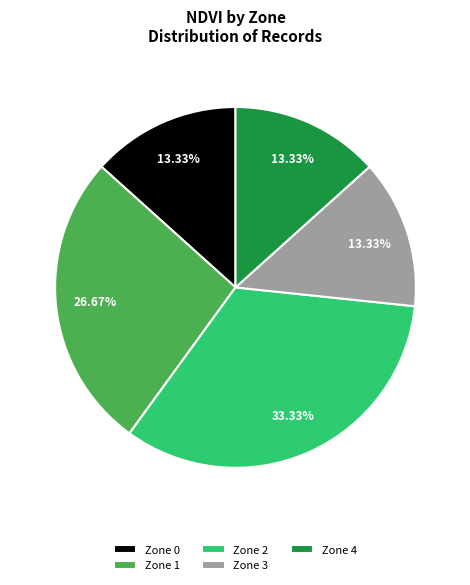

Approximately how many times larger is the value at Zone 2 compared to Zone 3?

2.5